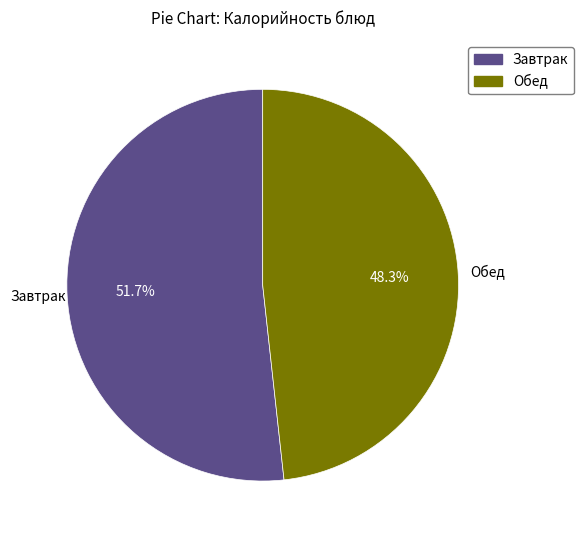

Is there a majority slice in this chart?

Yes